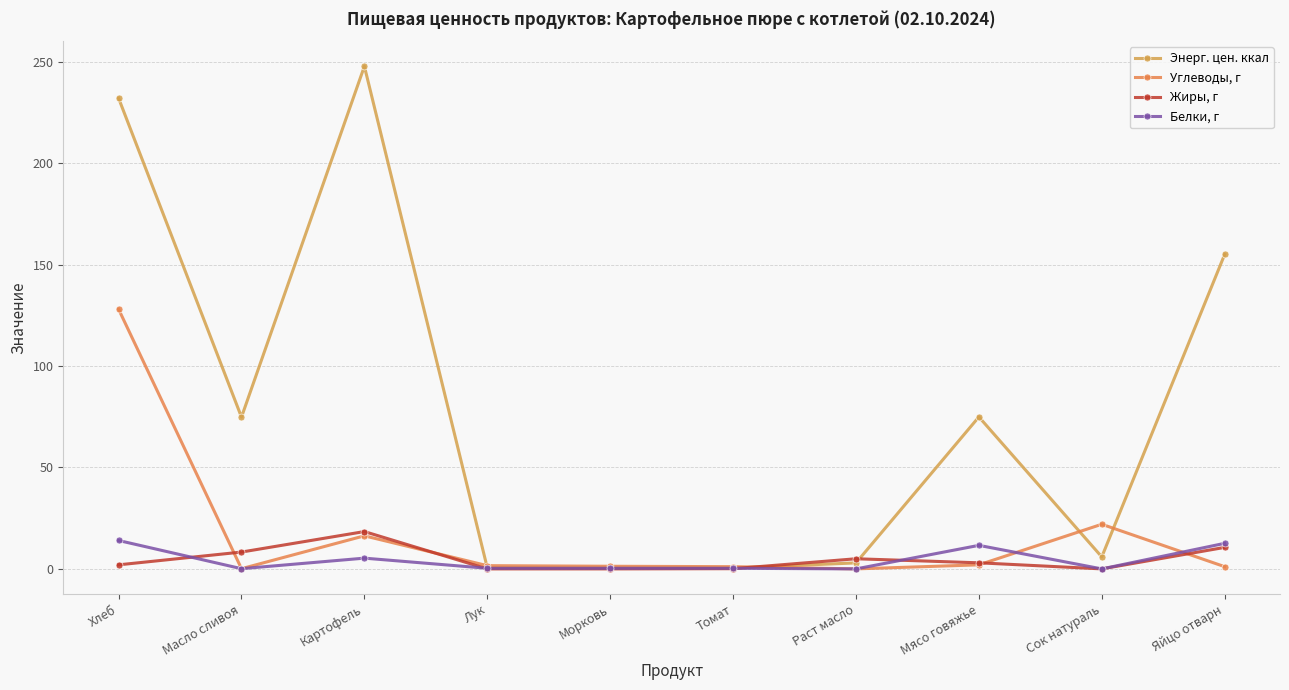

List the series in order of their peak value, highest first.

Энерг. цен. ккал, Углеводы, г, Жиры, г, Белки, г